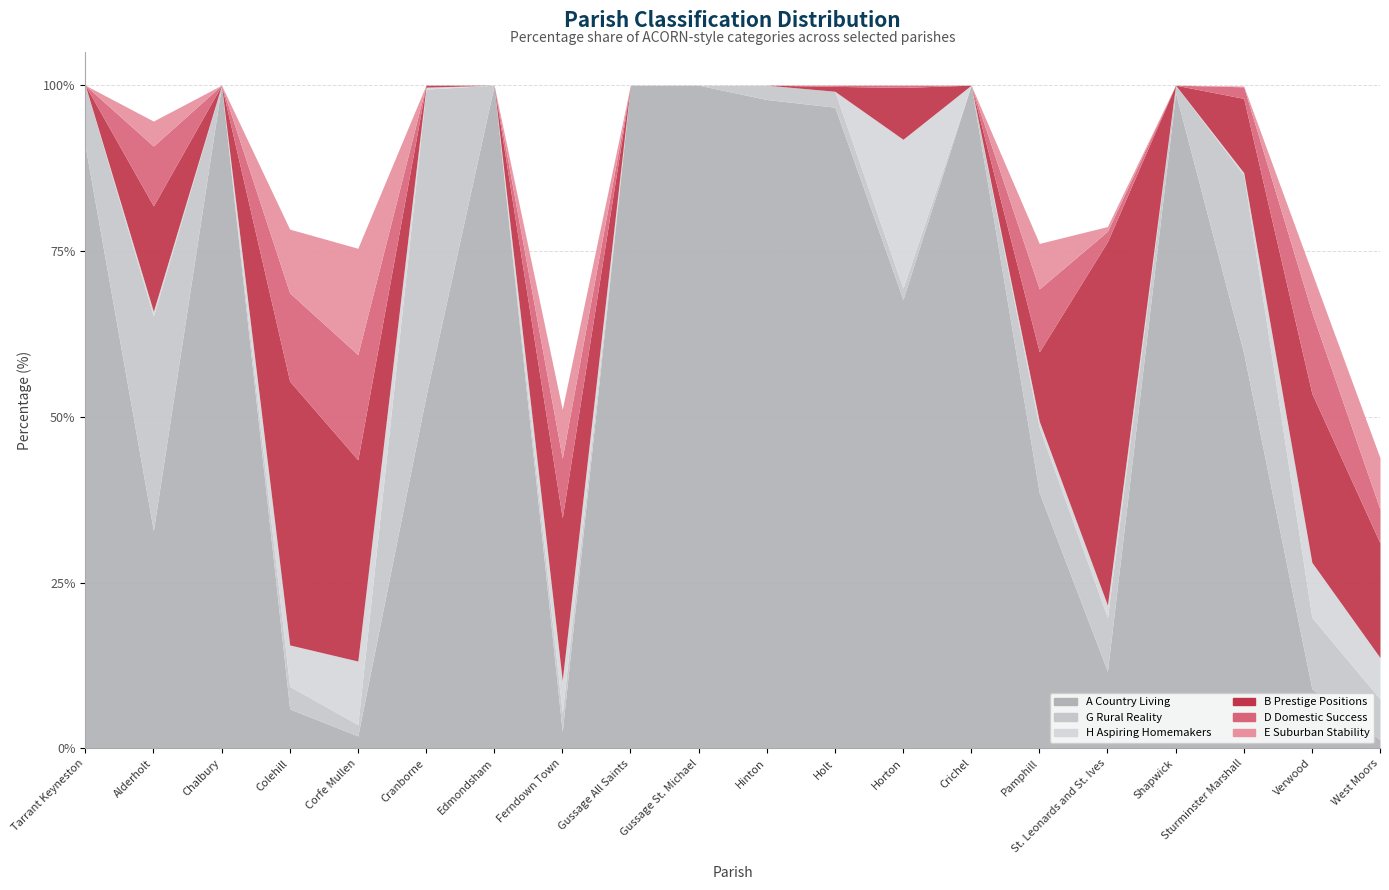

The H Aspiring Homemakers series shows 0.0 at Chalbury. True or false?

True